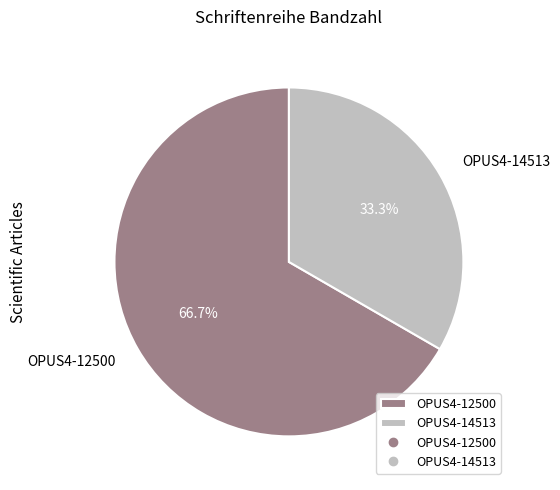

How much of the chart is everything except OPUS4-14513?

66.7%